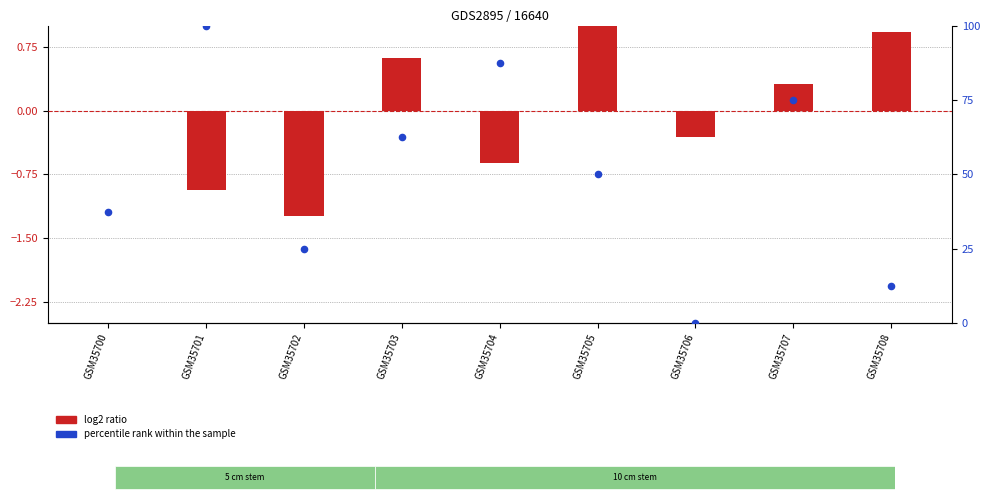

At which category is the sum across all series the highest?

GSM35701